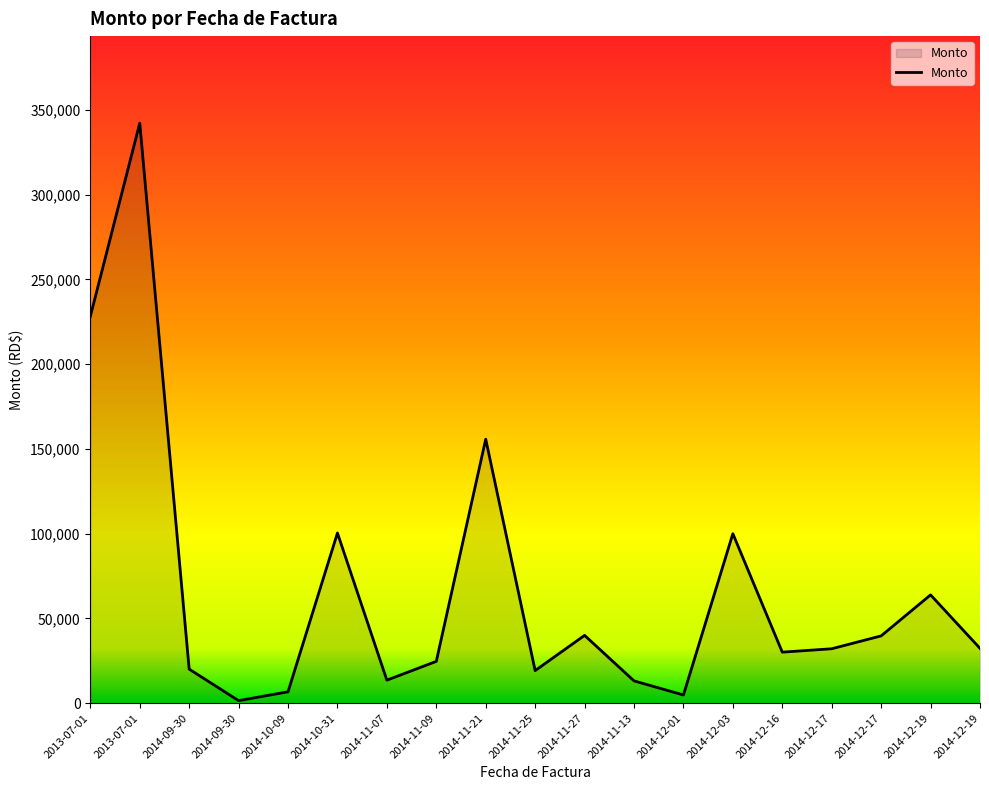

At which label is the value closest to 171855?

2014-11-21